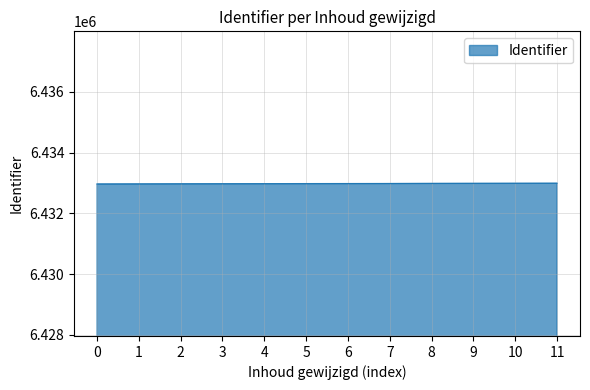

Approximately how many times larger is the value at 11 compared to 3?

1.0